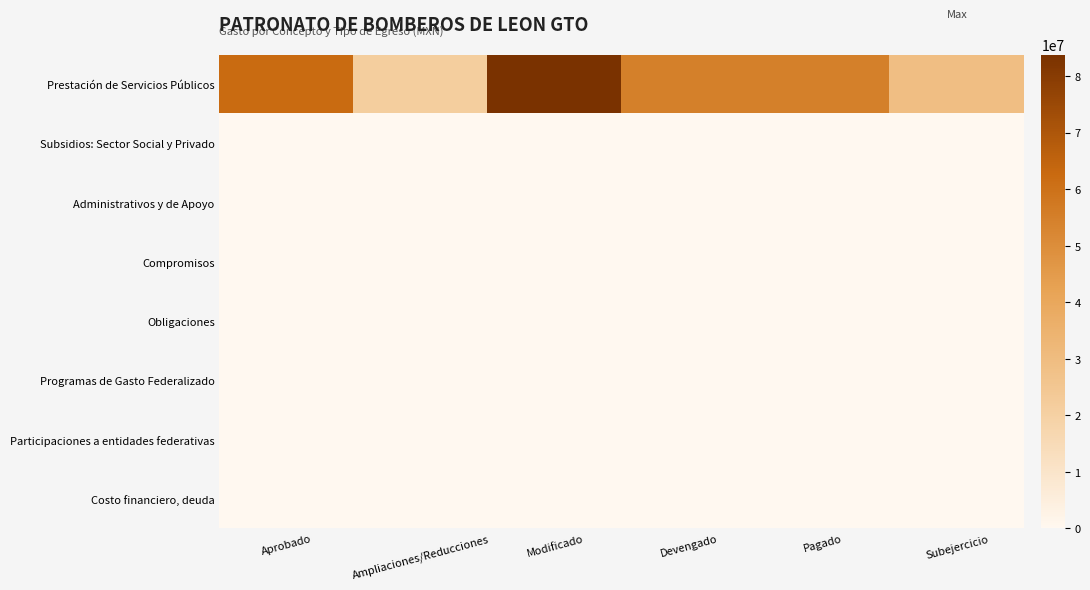

At which category does the chart reach its minimum across all series?

Aprobado